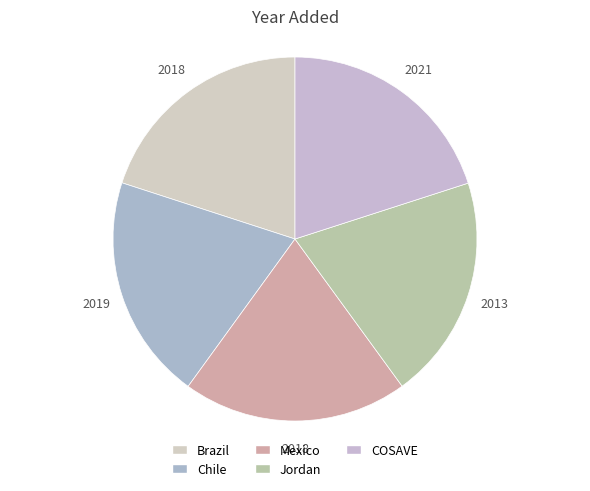

Is it true that COSAVE is 20% of the pie?

True